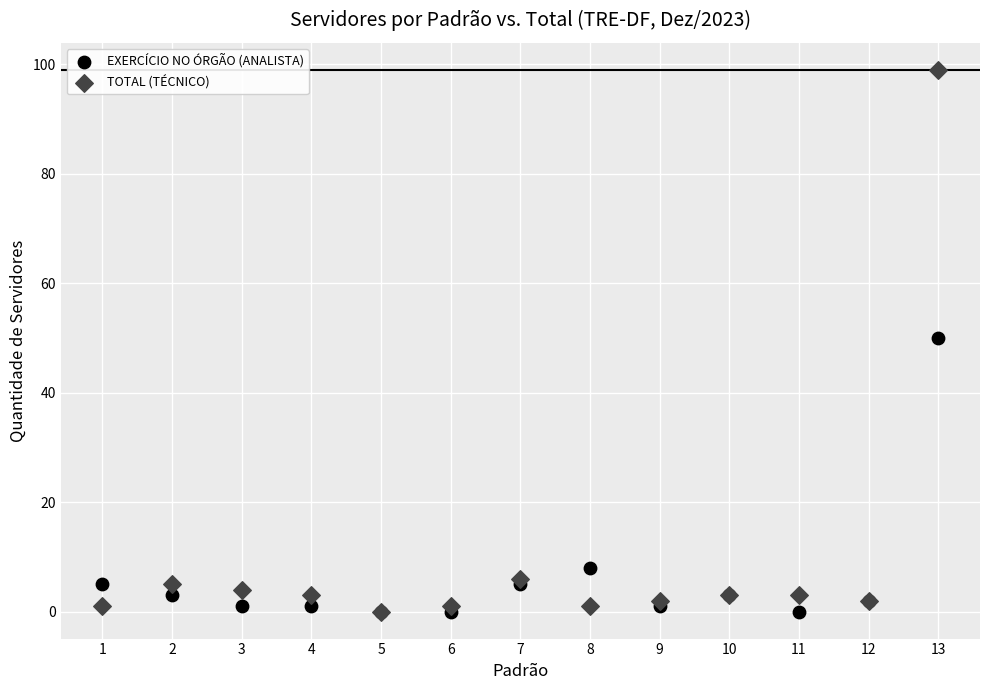

In the EXERCÍCIO NO ÓRGÃO (ANALISTA) series, what Y value is closest to 25?

8